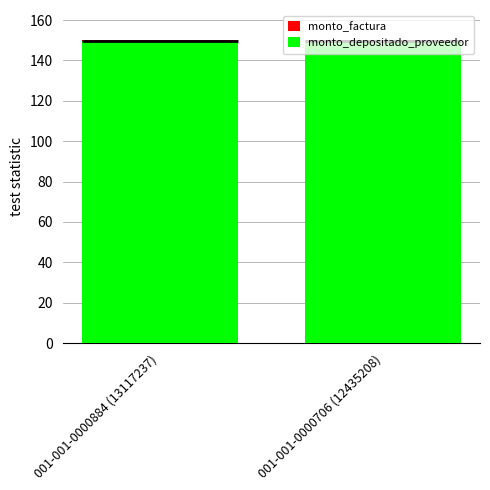

What is the sum of all monto_depositado_proveedor values?

298.9